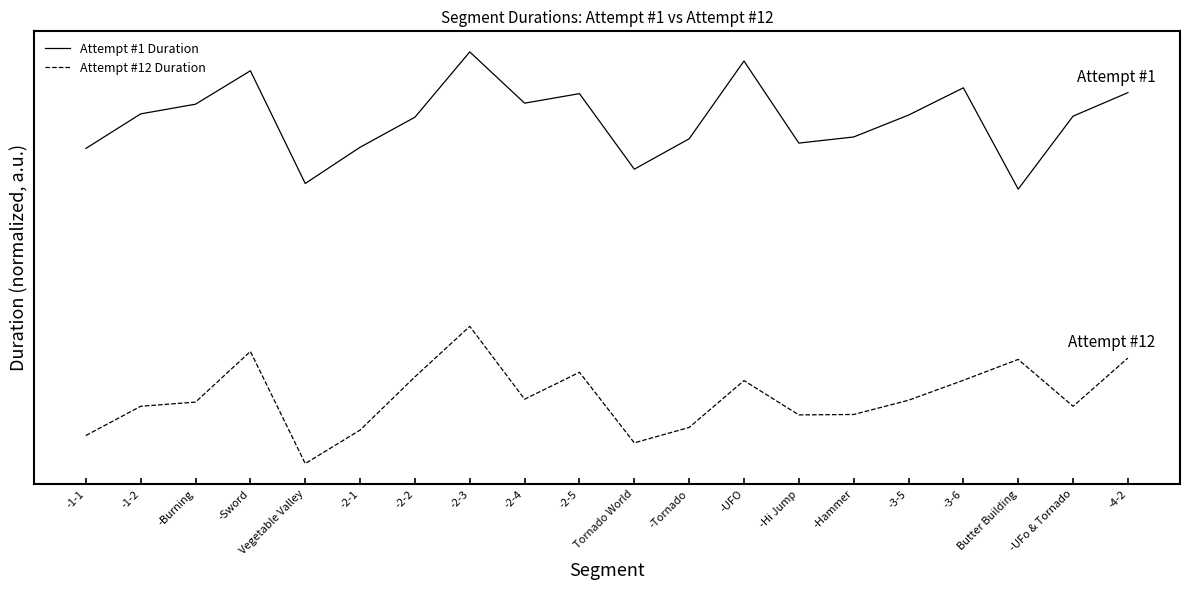

True or false: Attempt #12 Duration and Attempt #1 Duration cross at least once.

False